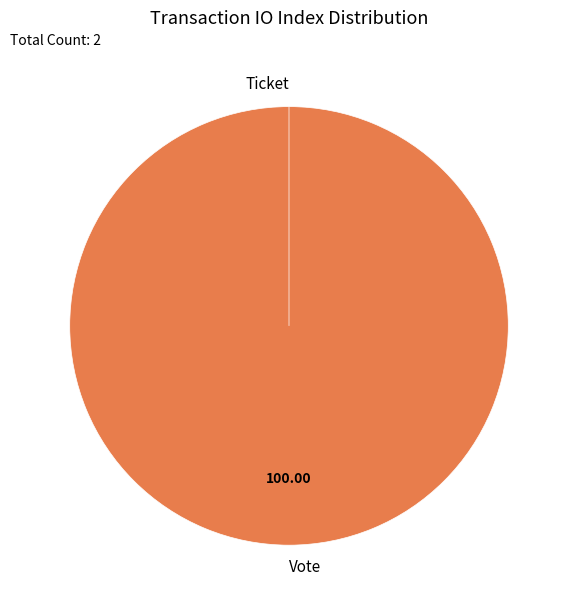

Is Ticket the majority of the pie?

No